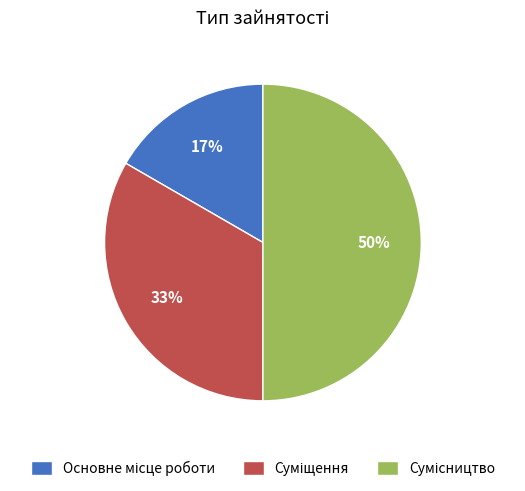

To the nearest percent, what is the average slice percentage?

33%